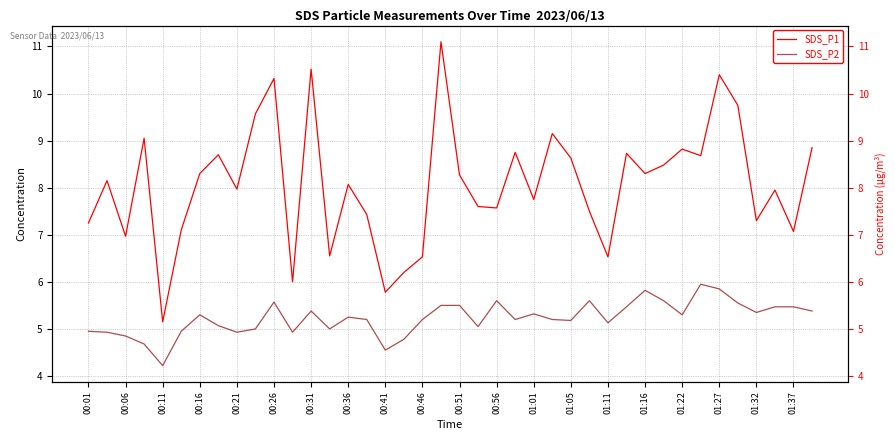

True or false: SDS_P2 and SDS_P1 intersect in this chart.

False